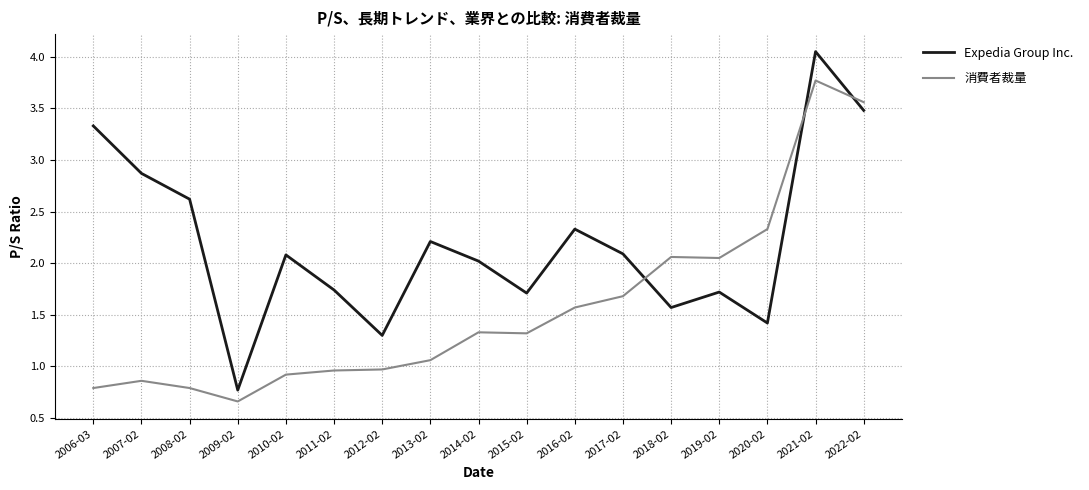

How many values in the 消費者裁量 series are below 1?

7